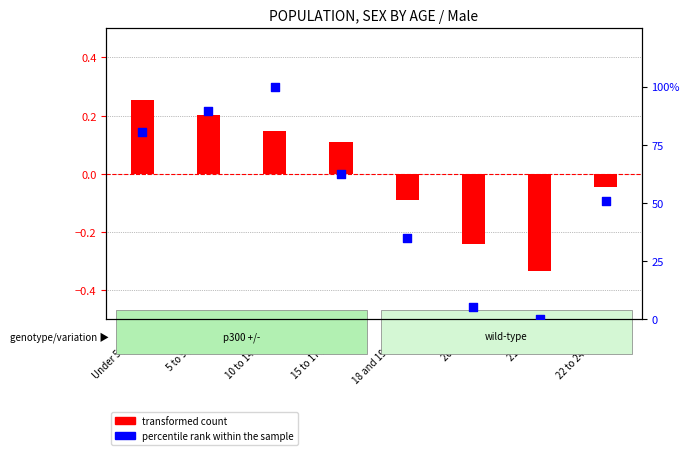

Which has a higher value, 20 years or 18 and 19 years?

18 and 19 years